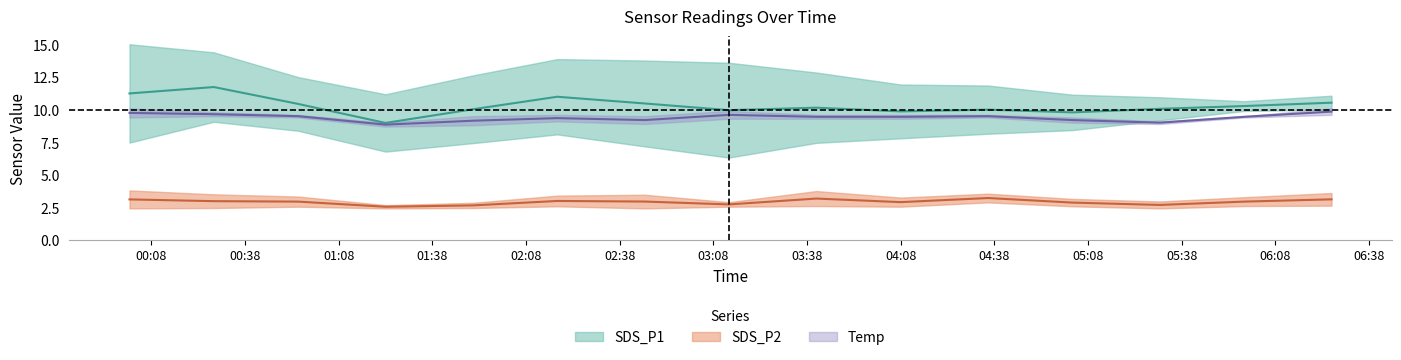

How many values in the SDS_P1_lower series exceed 8?

8